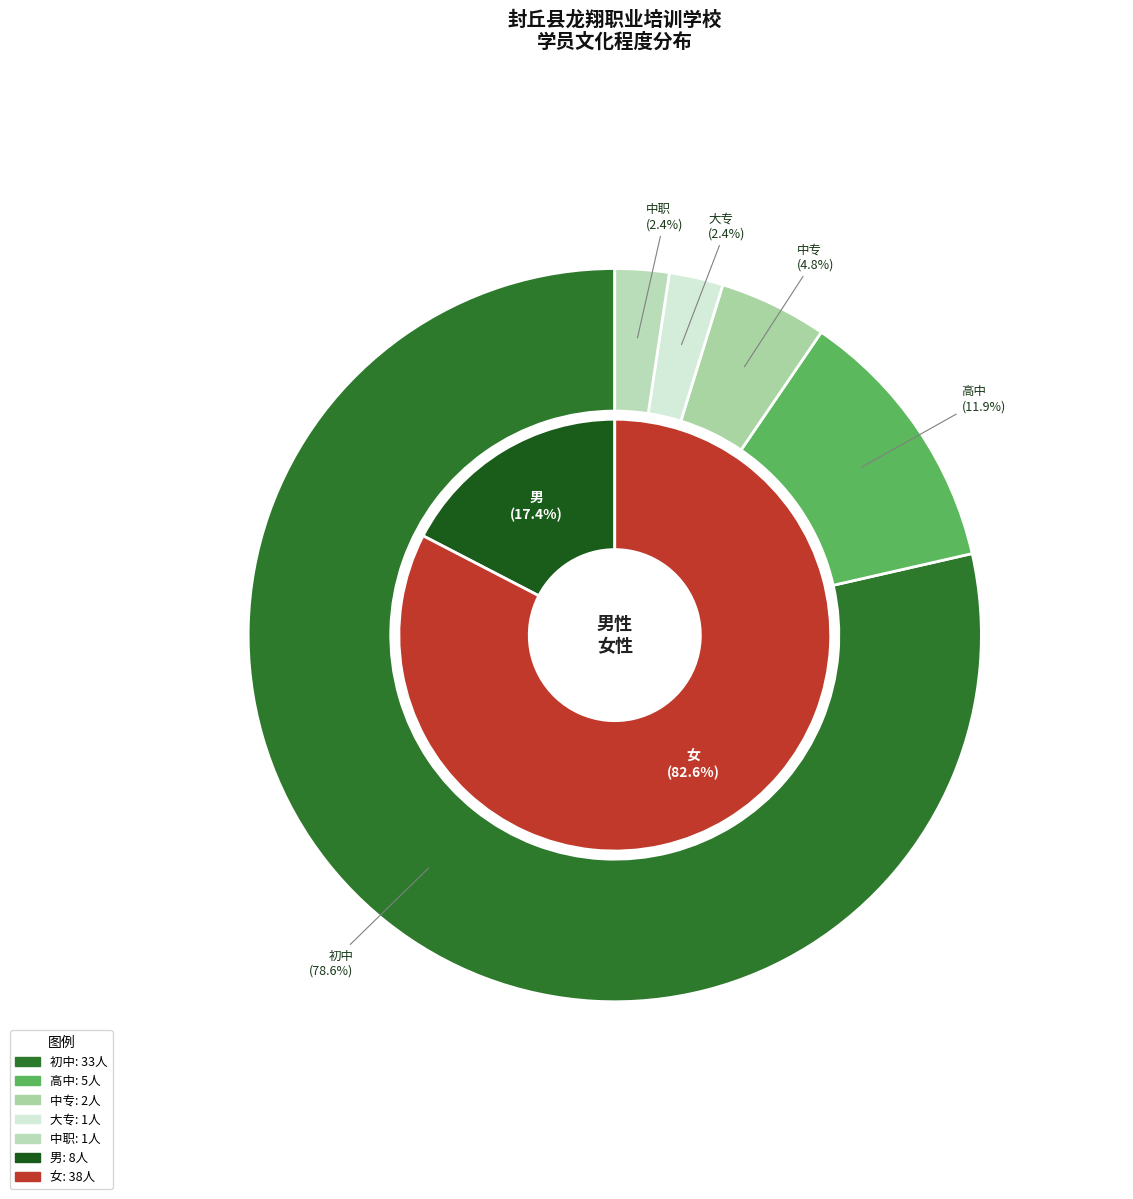

The 中职 slice represents 2% of the pie. True or false?

True